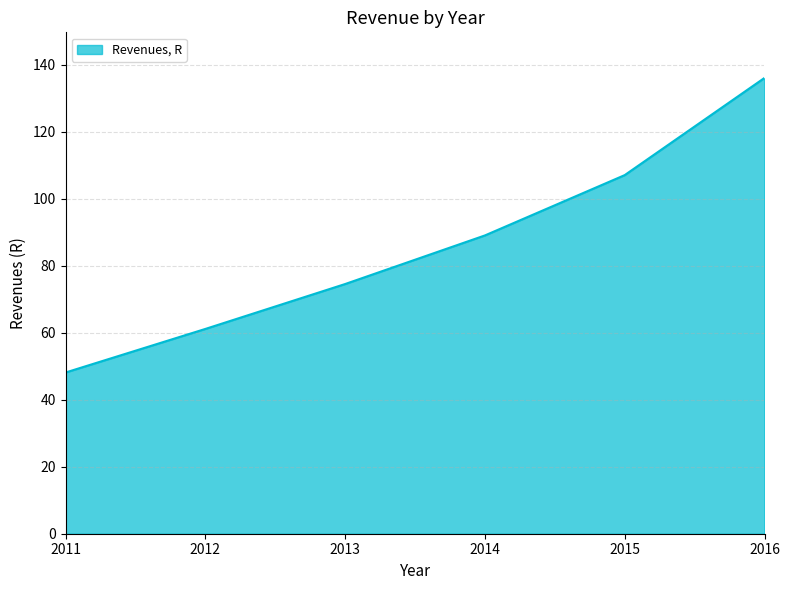

True or false: the data shows 48.1 at 2011.

True